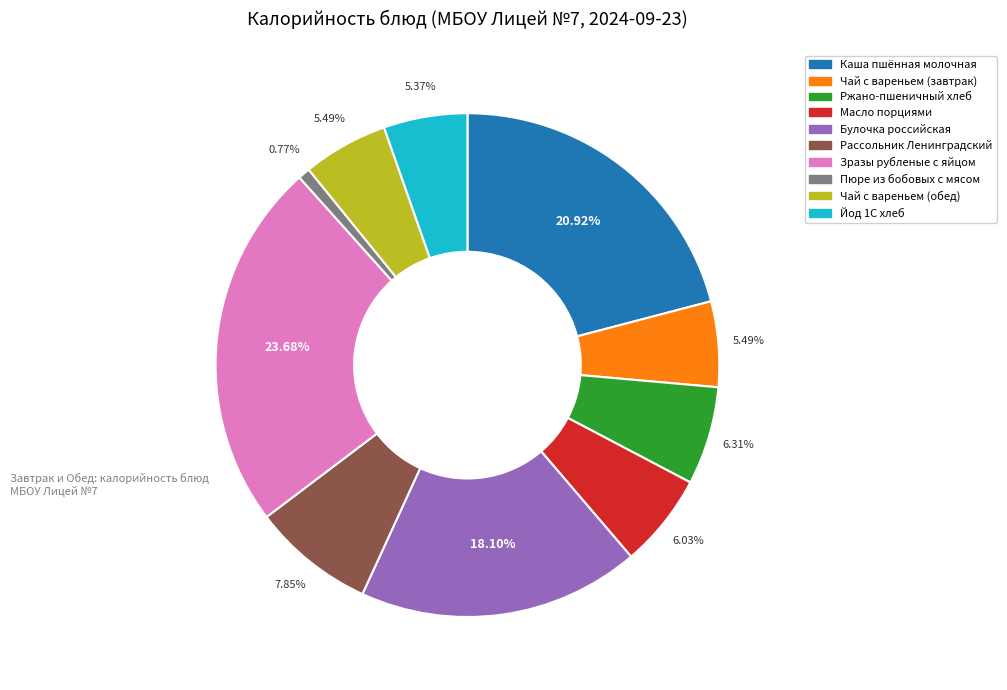

To the nearest percent, what portion does Йод 1С хлеб represent?

5%